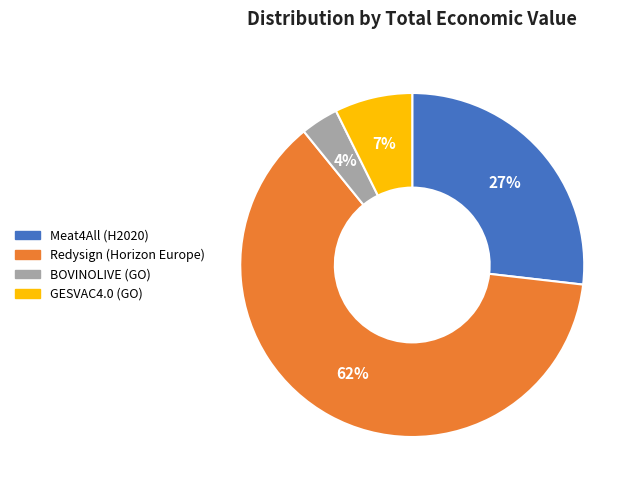

To the nearest percent, what is the difference between the GESVAC4.0 (GO) and Meat4All (H2020) slice percentages?

20%